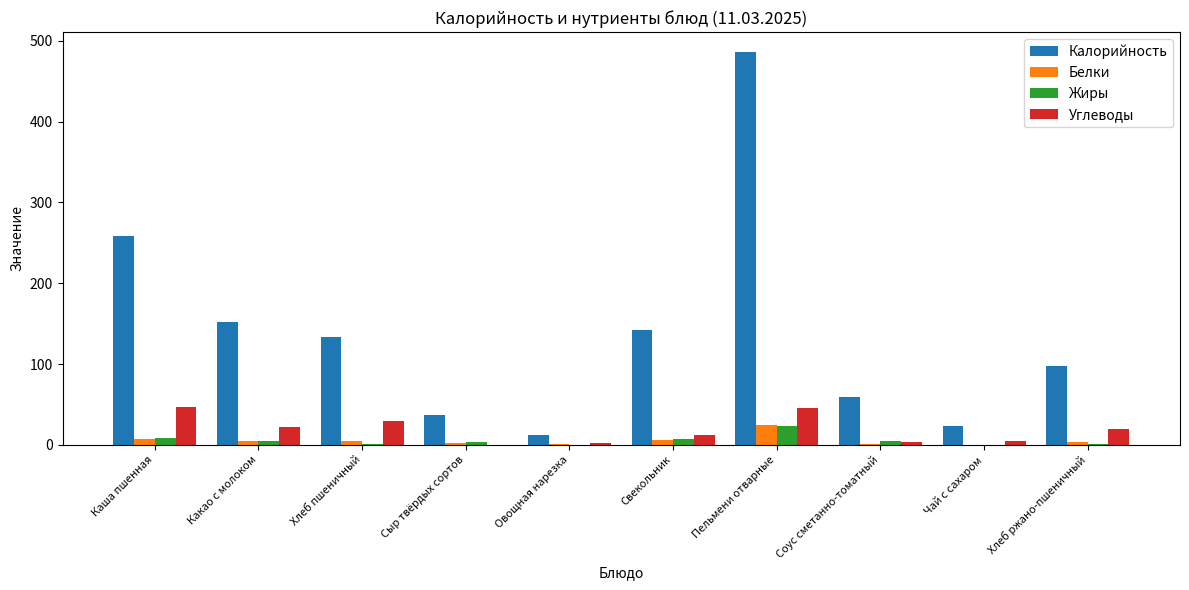

Is the value of Углеводы at Хлеб пшеничный greater than the value of Белки at Свекольник?

Yes